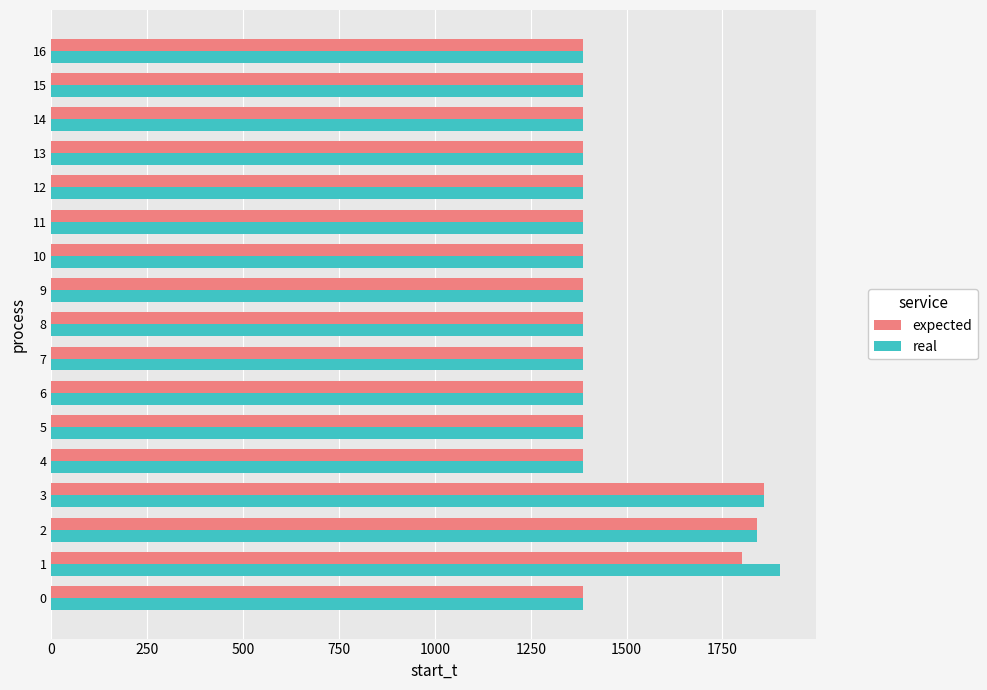

What is the total value across all series at 4?

2774